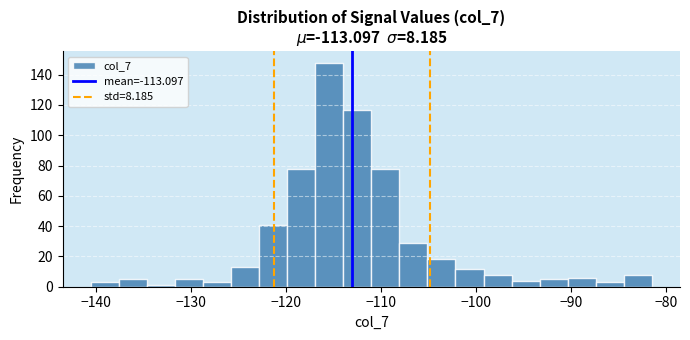

Around what value on the x-axis is the tallest bar? Give the approximate position of its centre, as read against the axis.

-115